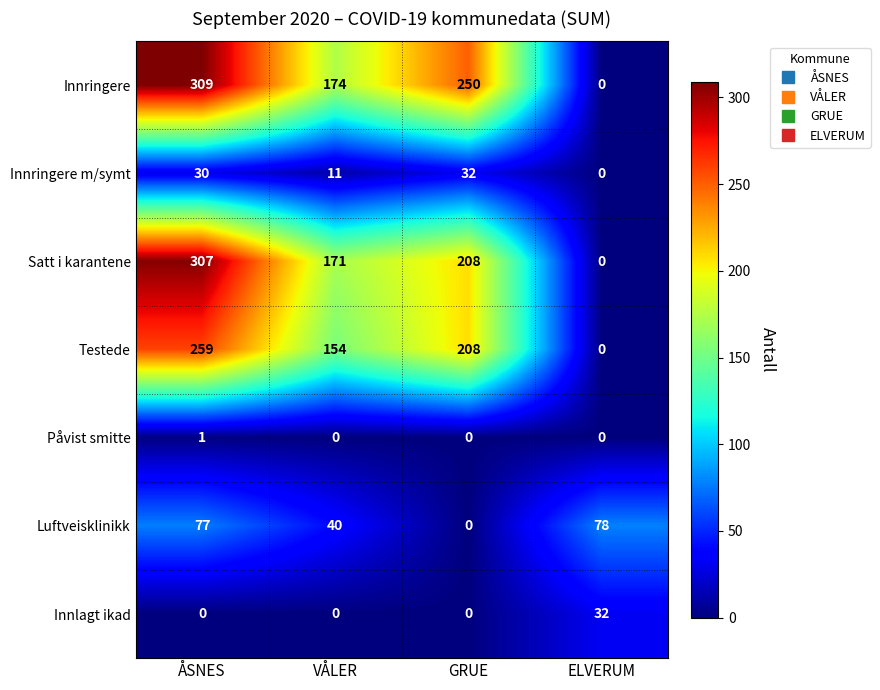

What is the spread (max minus min) of values at GRUE?

250